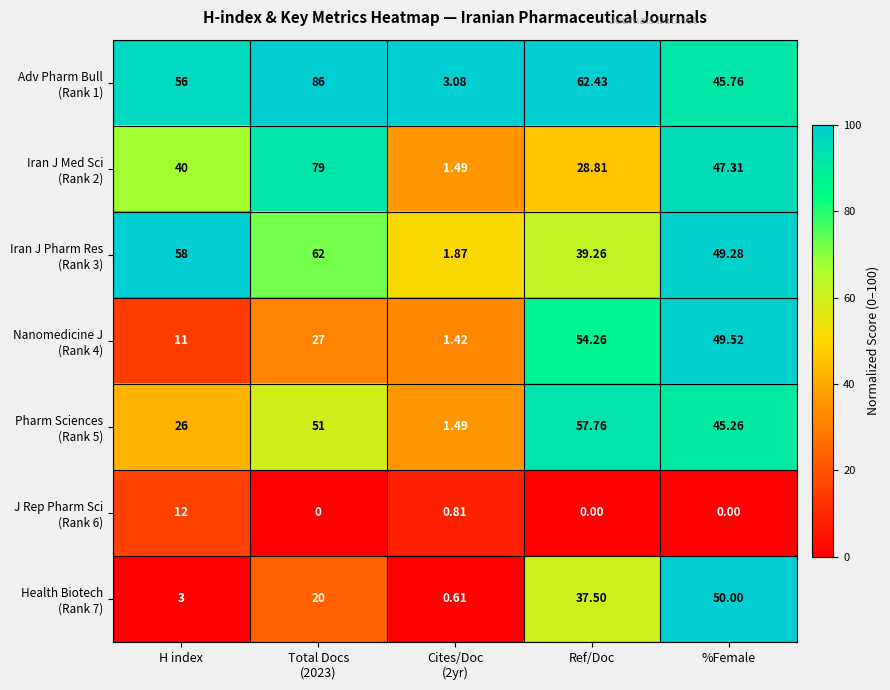

How many distinct data groups are displayed?

7